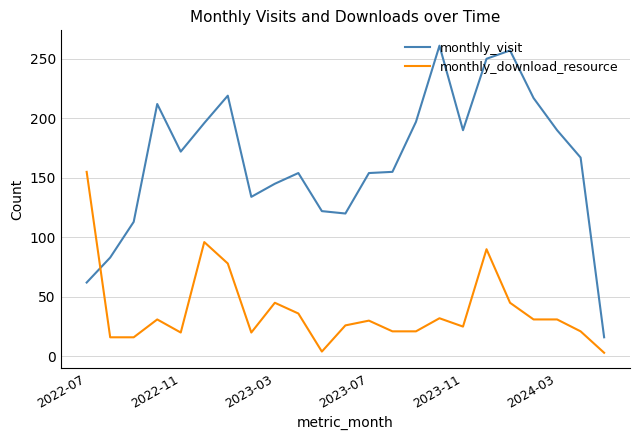

Which series has the largest total across all categories?

monthly_visit